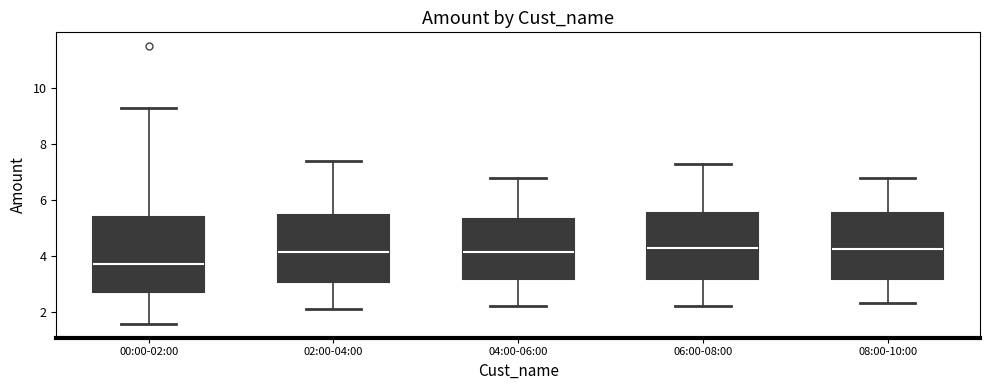

Reading left to right, transcribe this box plot: for each box, give where its median line is, the range the box spans, and where its two whiskers end, as read against the y-axis. The values are not printed on the chart, so give them approximately, as read against the axis.

00:00-02:00: median 3.8, box 2.6 to 5.4, whiskers 1.6 to 9.4
02:00-04:00: median 4.2, box 3.0 to 5.4, whiskers 2.2 to 7.4
04:00-06:00: median 4.2, box 3.2 to 5.4, whiskers 2.2 to 6.8
06:00-08:00: median 4.4, box 3.2 to 5.6, whiskers 2.2 to 7.4
08:00-10:00: median 4.2, box 3.2 to 5.6, whiskers 2.4 to 6.8